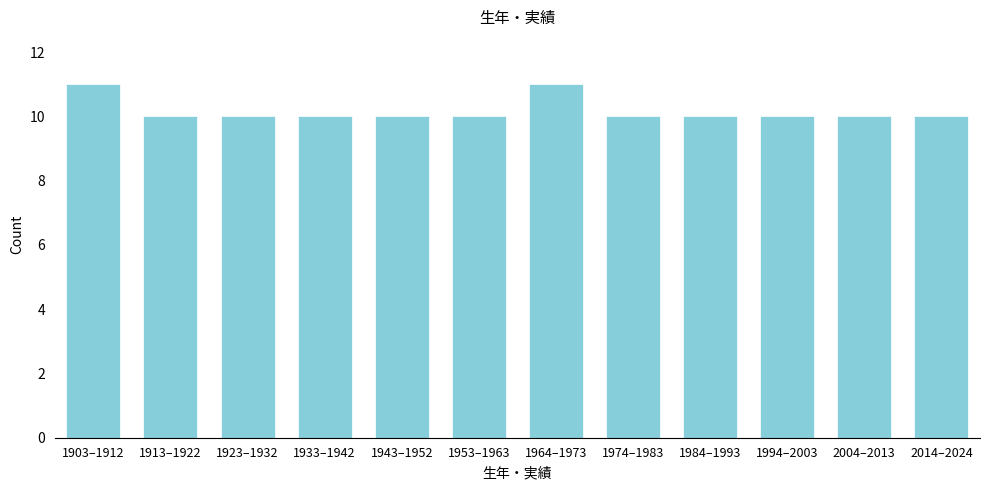

Reading left to right, transcribe all the data shown in this chart.

1903–1912=11	1913–1922=10	1923–1932=10	1933–1942=10	1943–1952=10	1953–1963=10	1964–1973=11	1974–1983=10	1984–1993=10	1994–2003=10	2004–2013=10	2014–2024=10